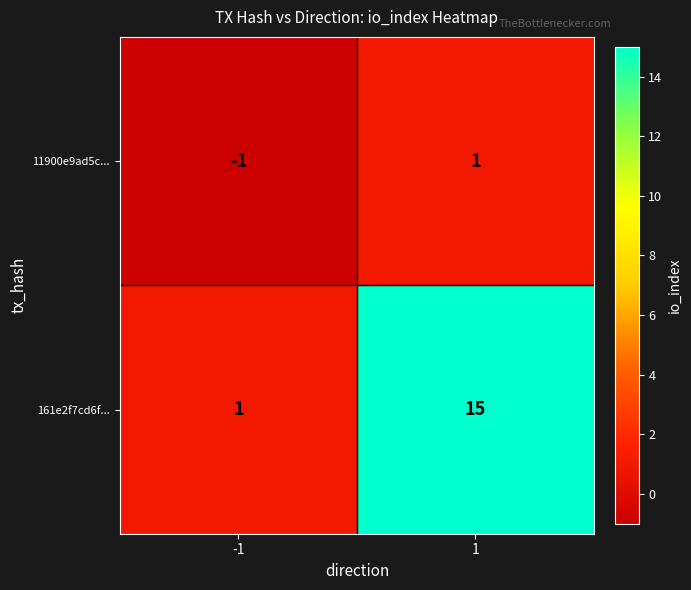

Rank the series at 1 from lowest to highest value.

11900e9ad5c..., 161e2f7cd6f...